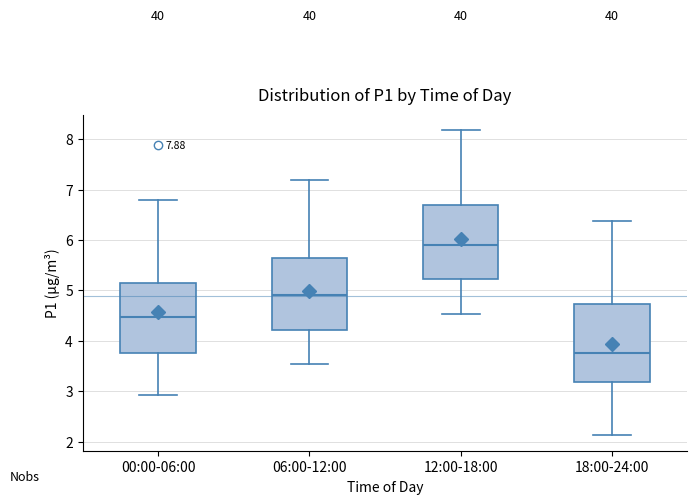

Reading left to right, read every box against the y-axis: the position of its median line, the range the box covers, and the ends of its whiskers. The values are not printed on the chart, so give them approximately, as read against the axis.

00:00-06:00: median 4.5, box 3.8 to 5.1, whiskers 2.9 to 6.8
06:00-12:00: median 4.9, box 4.2 to 5.7, whiskers 3.5 to 7.2
12:00-18:00: median 5.9, box 5.2 to 6.7, whiskers 4.5 to 8.2
18:00-24:00: median 3.8, box 3.2 to 4.7, whiskers 2.1 to 6.4